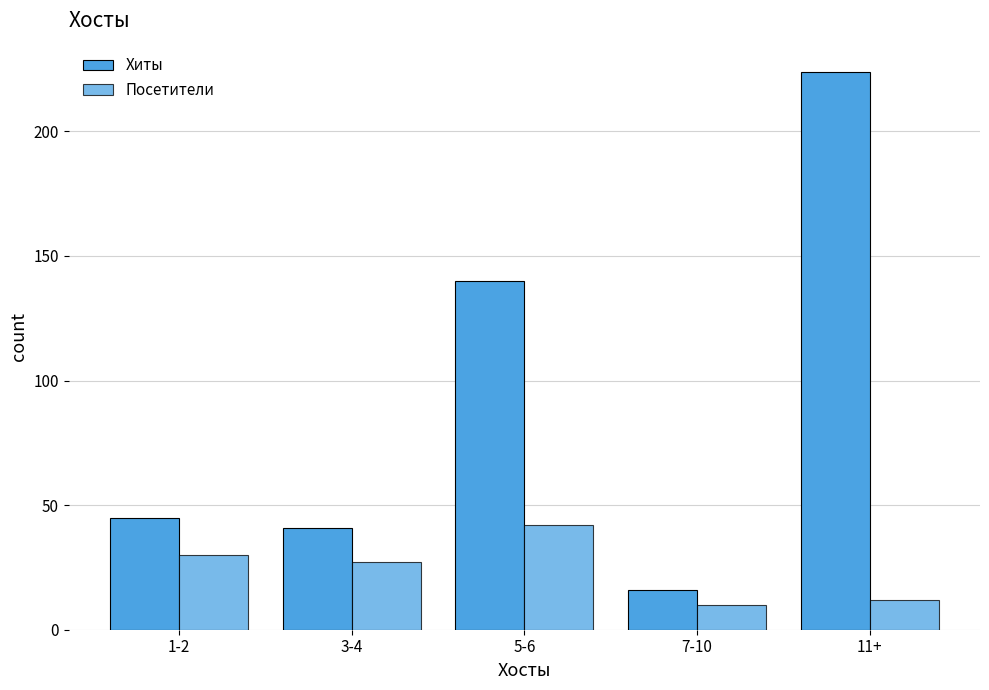

Count the number of categories in the chart.

5